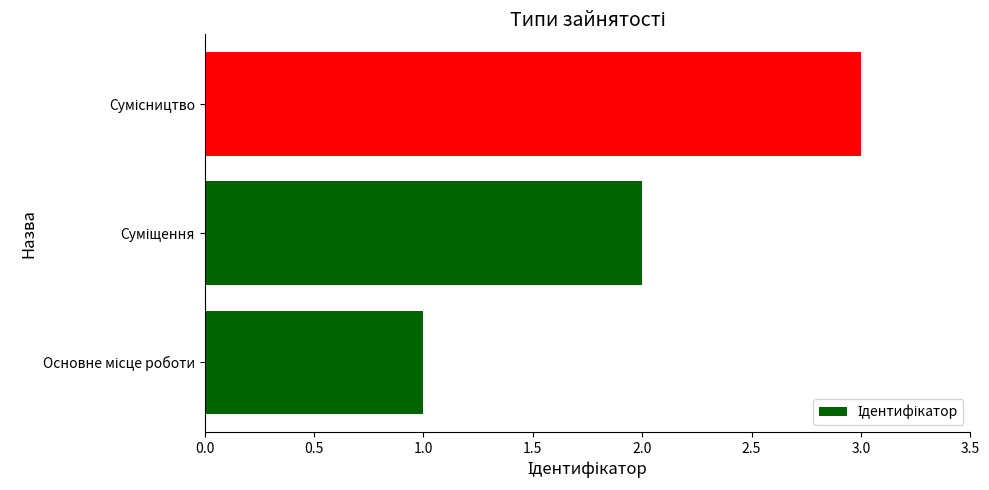

What is the maximum value shown in the chart?

3